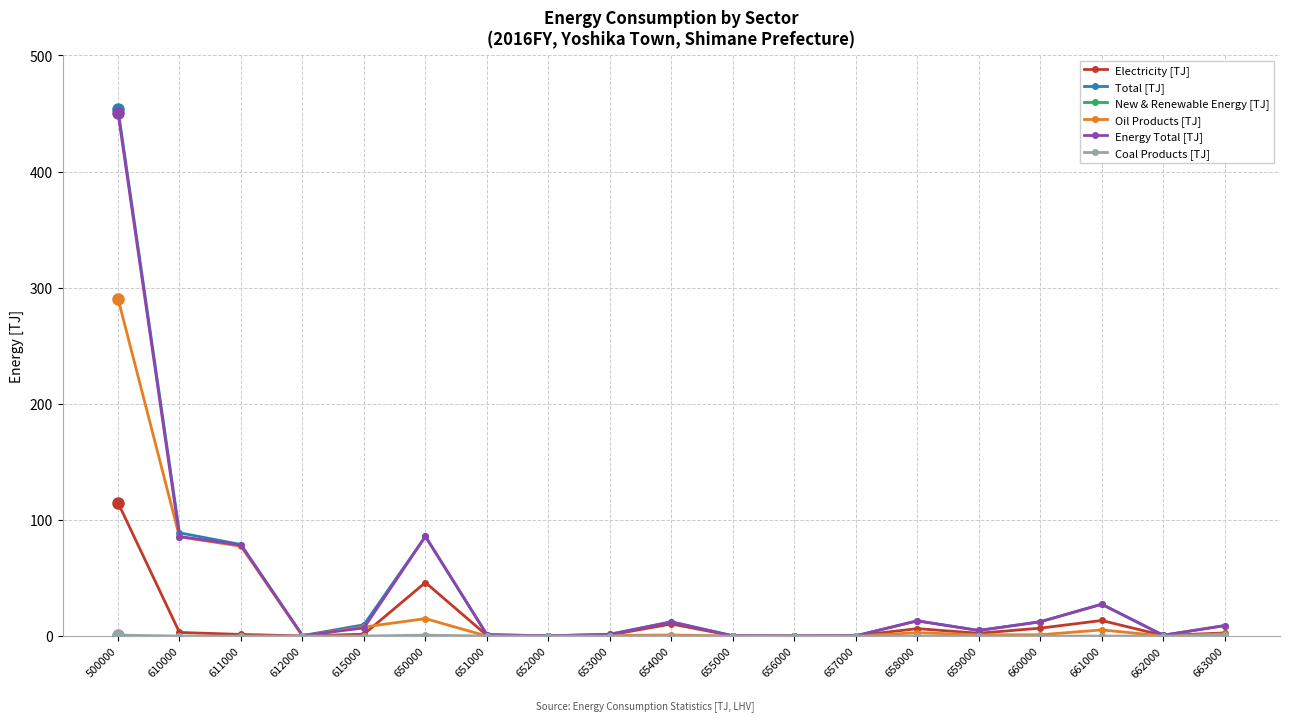

Is the value of Energy Total [TJ] at 615000 greater than the value of Total [TJ] at 655000?

Yes